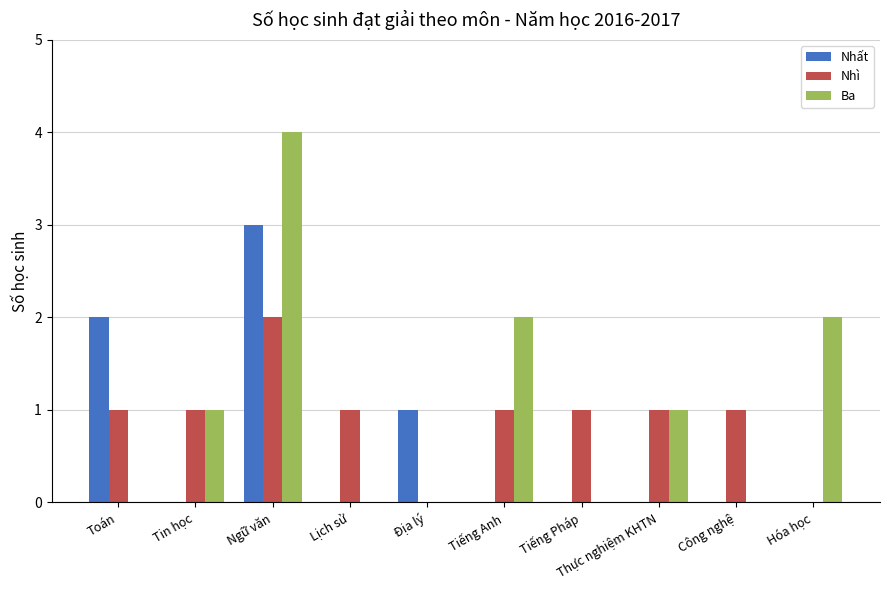

Reading left to right, what are all the values shown in this chart?

Nhất: 2	0	3	0	1	0	0	0	0	0
Nhì: 1	1	2	1	0	1	1	1	1	0
Ba: 0	1	4	0	0	2	0	1	0	2